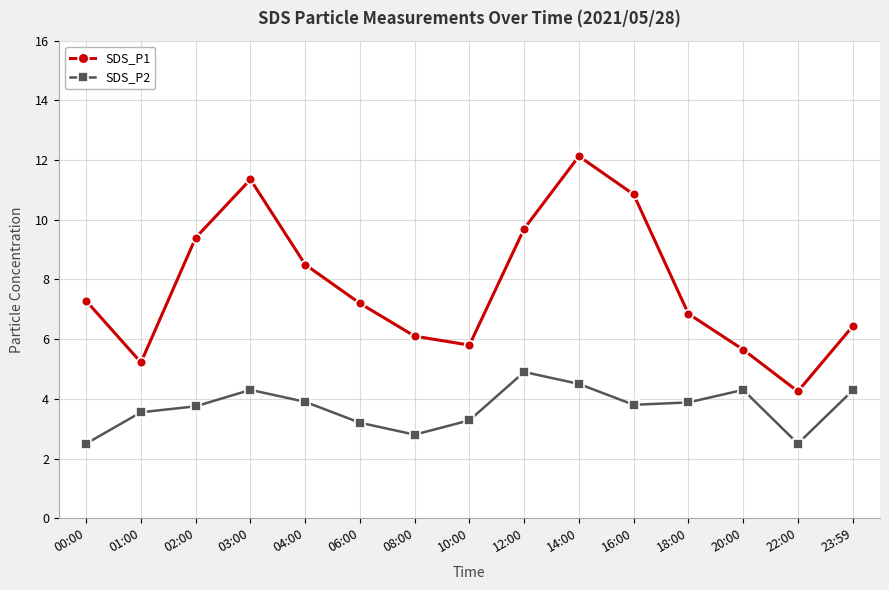

At which category does SDS_P2 reach its first local valley?

08:00